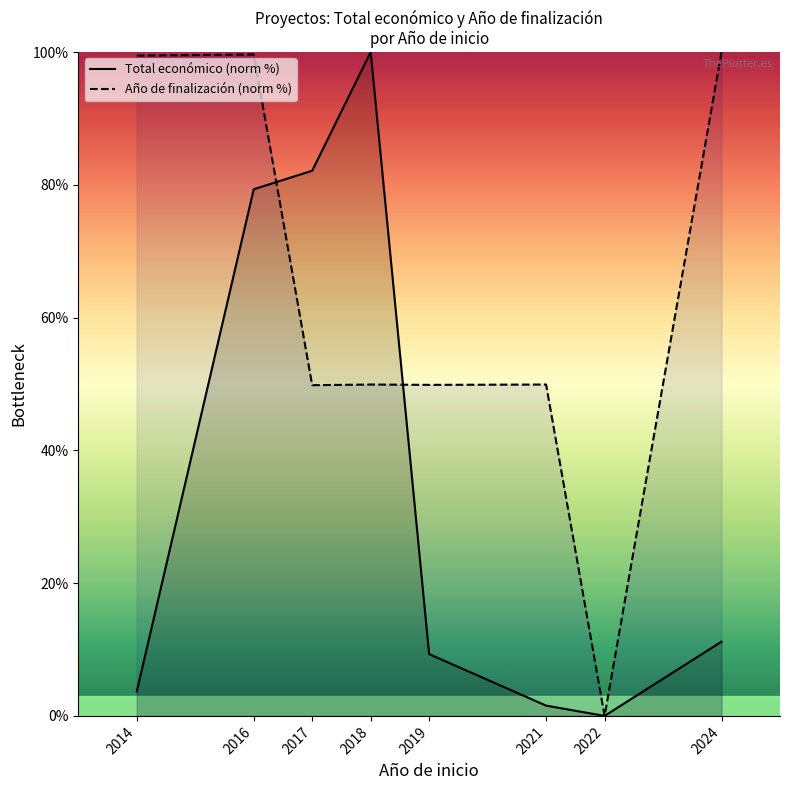

The value of Año de finalización (norm %) at 2024 is 151.2. True or false?

False